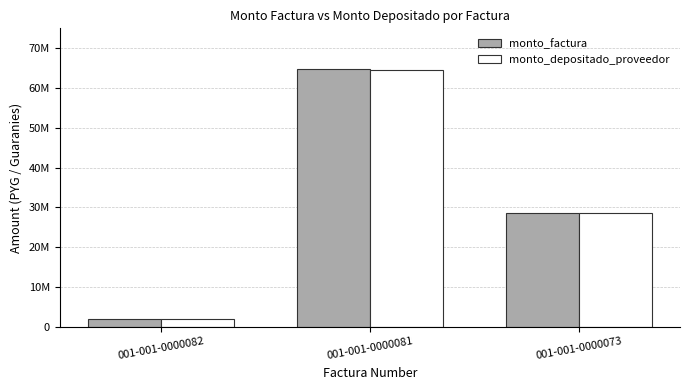

What is the difference between the second highest and minimum values in the monto_factura series?

26677400